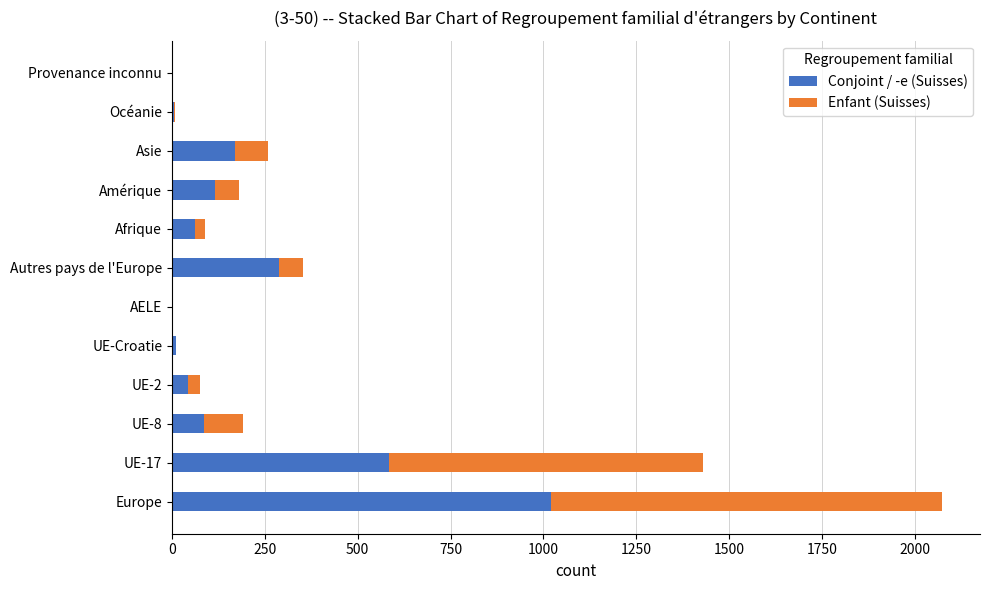

At which label is Conjoint / -e (Suisses) closest to 510?

UE-17